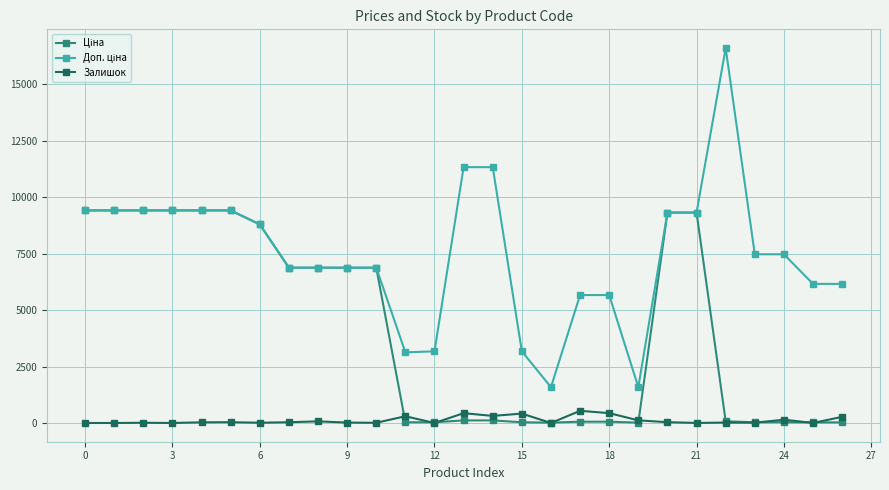

What is the maximum value shown in the chart?

16609.5